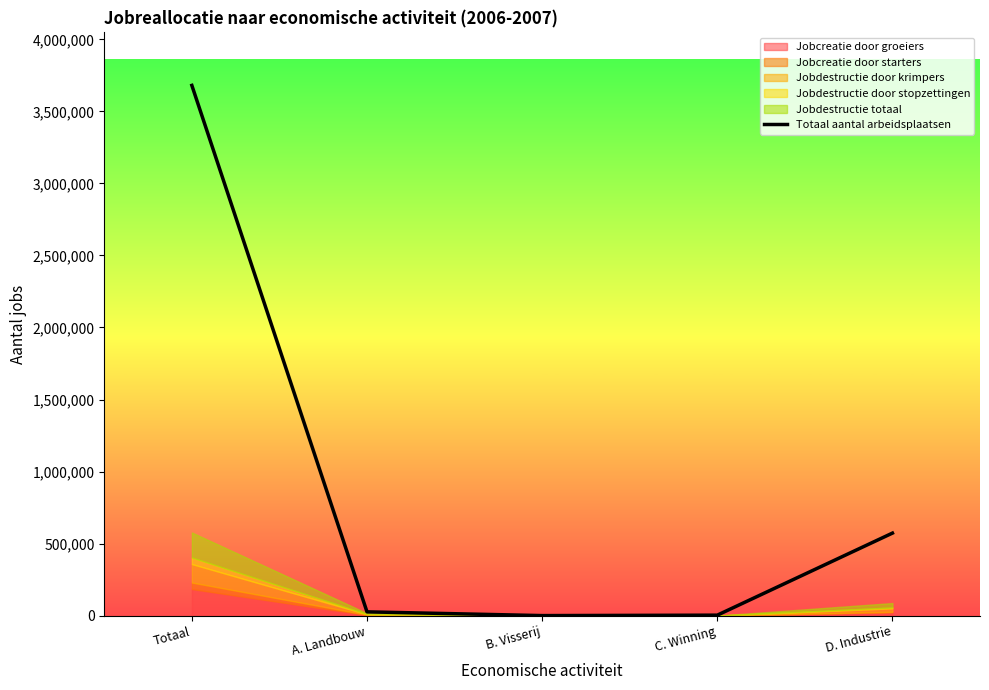

What is the approximate value at A. Landbouw?

26212.5